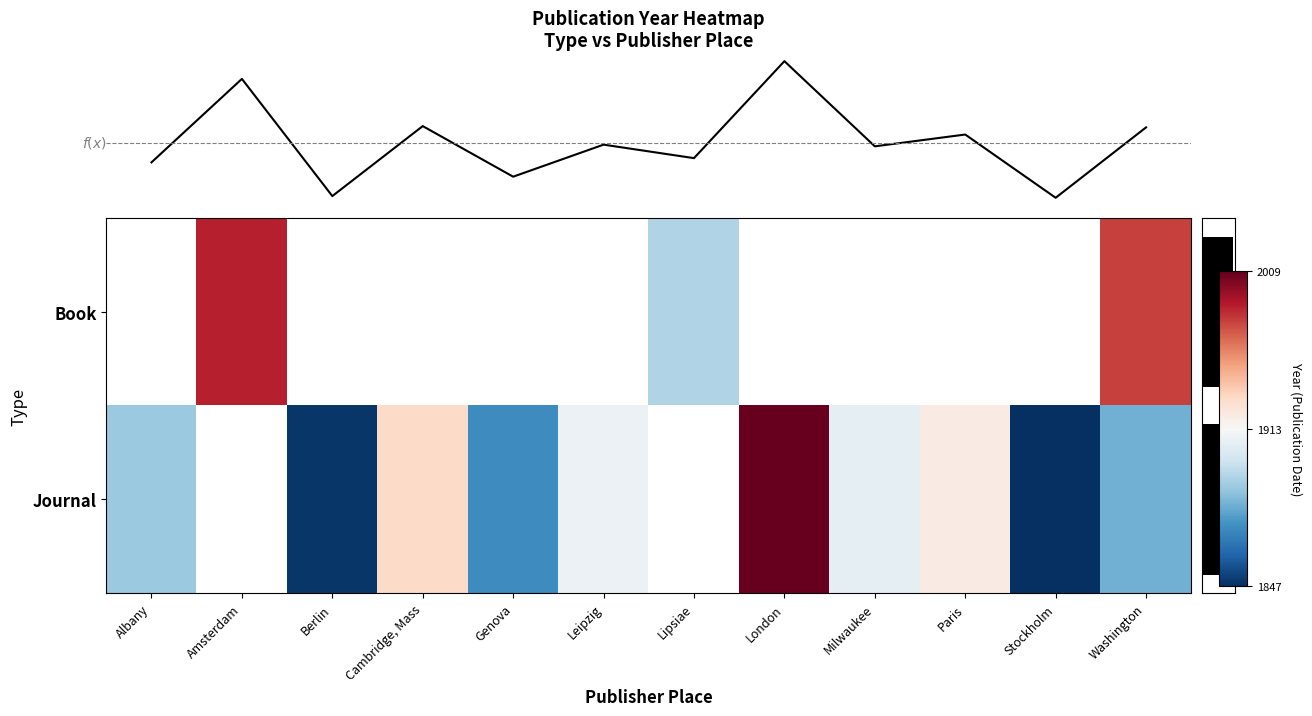

At which label does Mean Date reach its minimum?

Stockholm